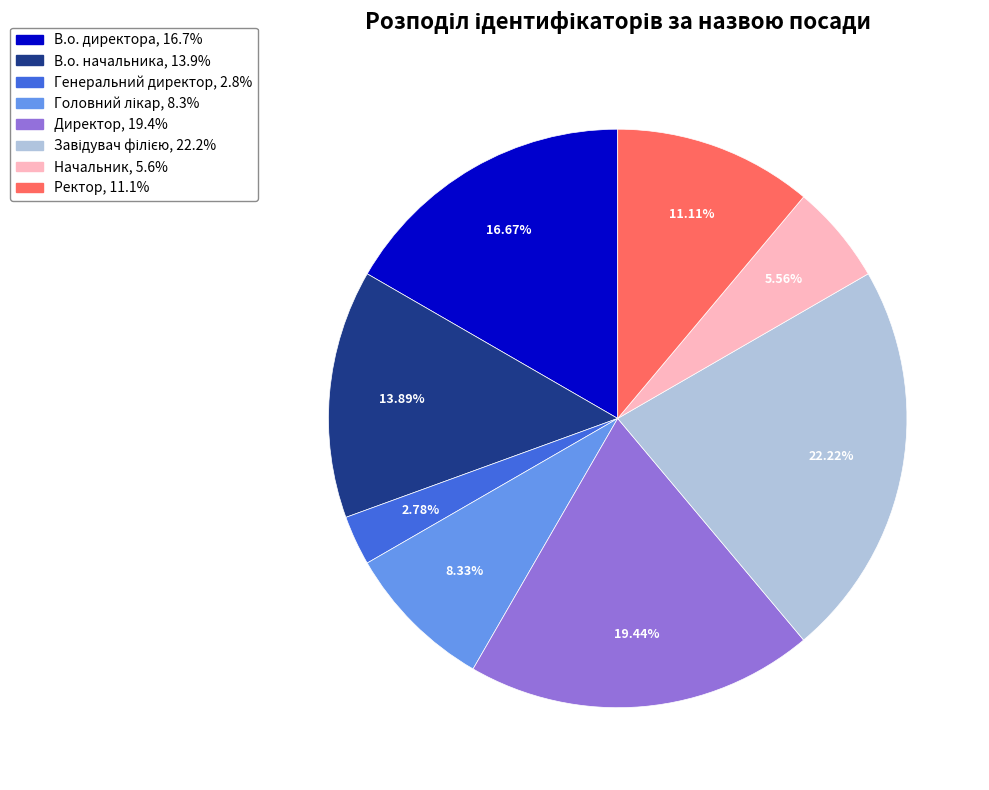

Which slice is the smallest?

Генеральний директор